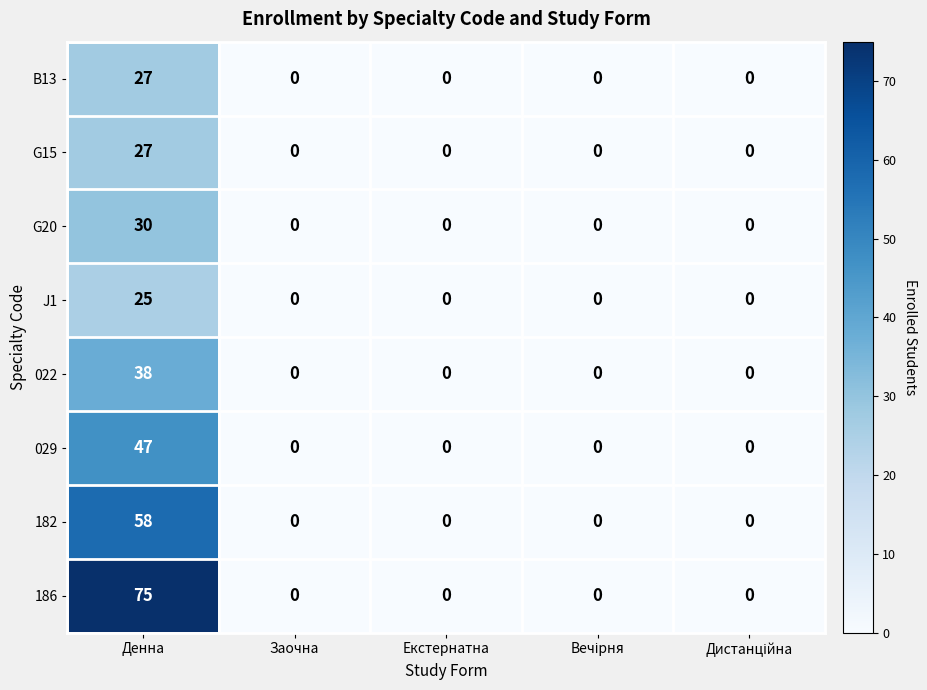

How many positive values does the 022 series have?

1